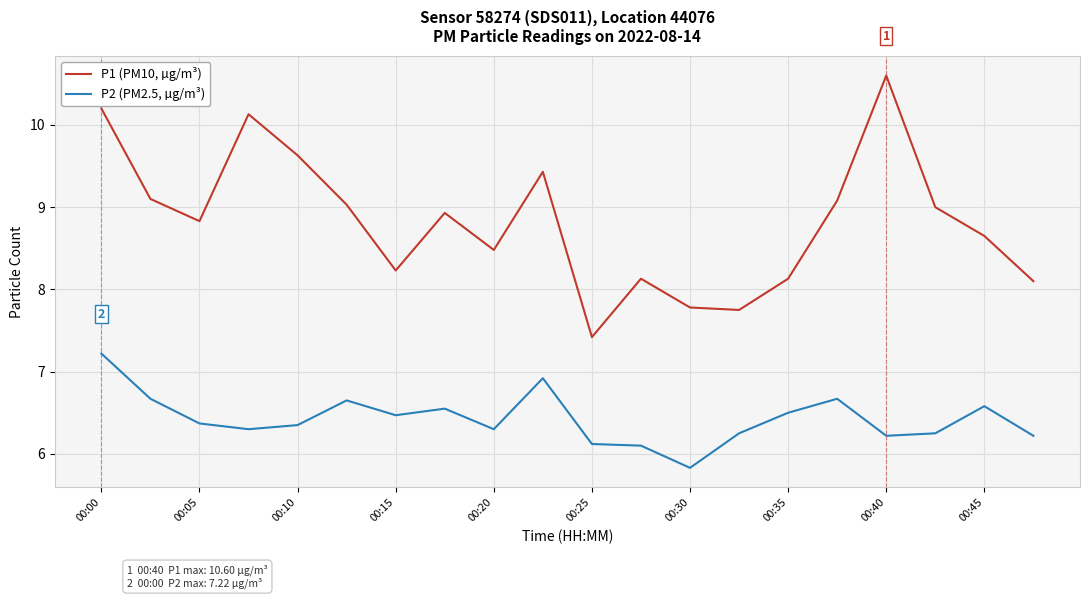

True or false: P1 (PM10, µg/m³) and P2 (PM2.5, µg/m³) intersect in this chart.

False